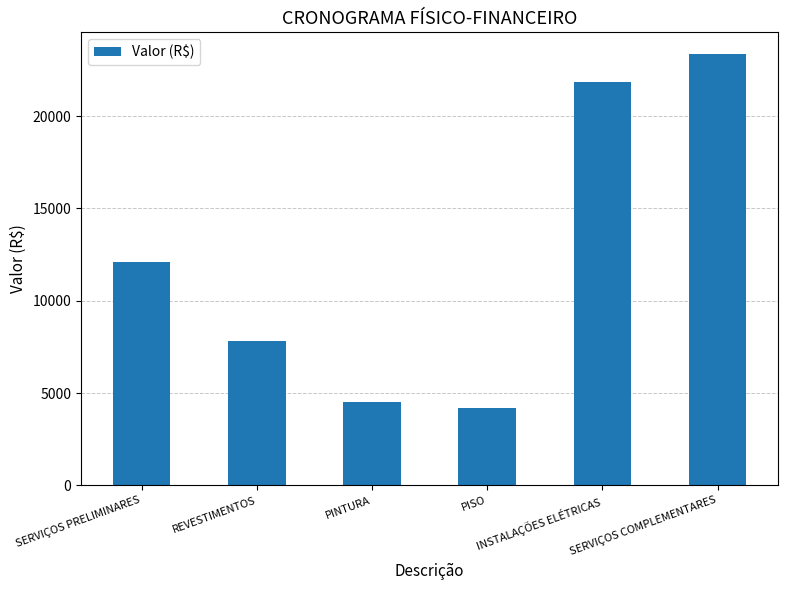

What is the difference between the second highest and second lowest values?

17339.8